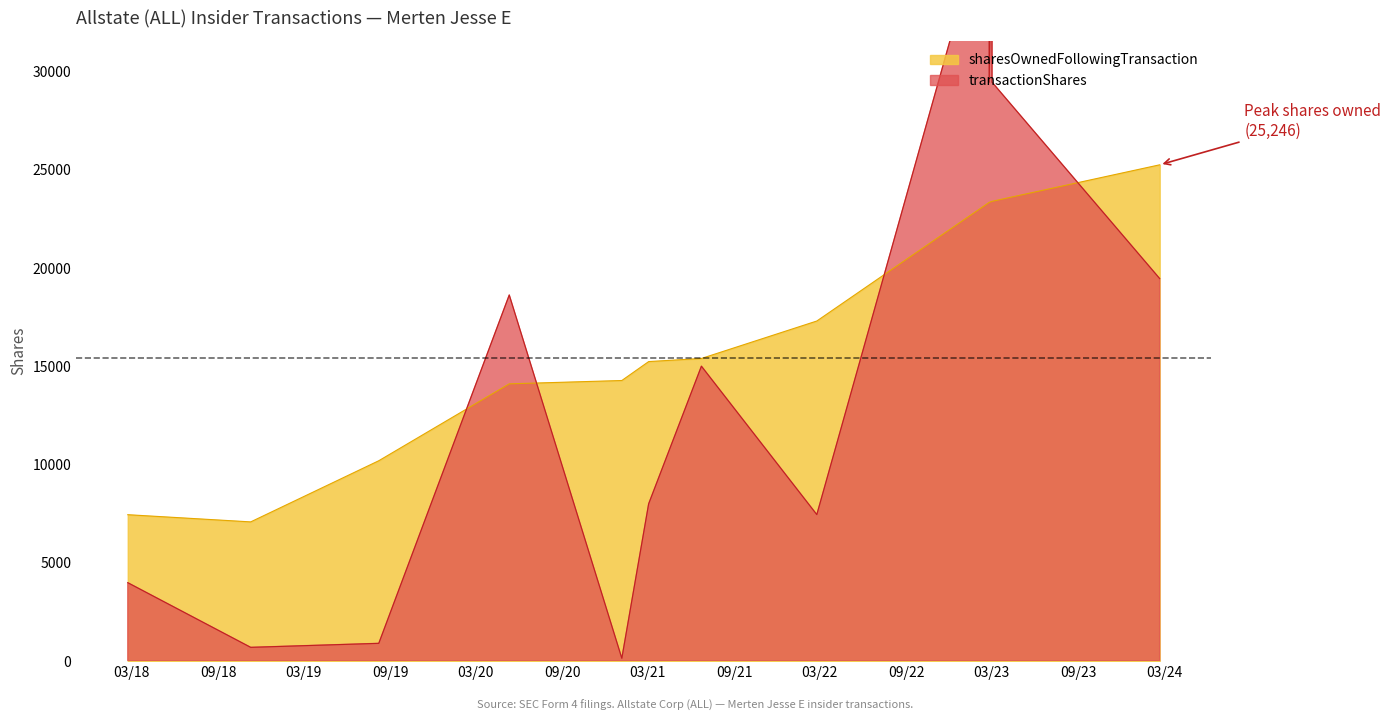

Which category has the lowest value across all series?

2021-01-05